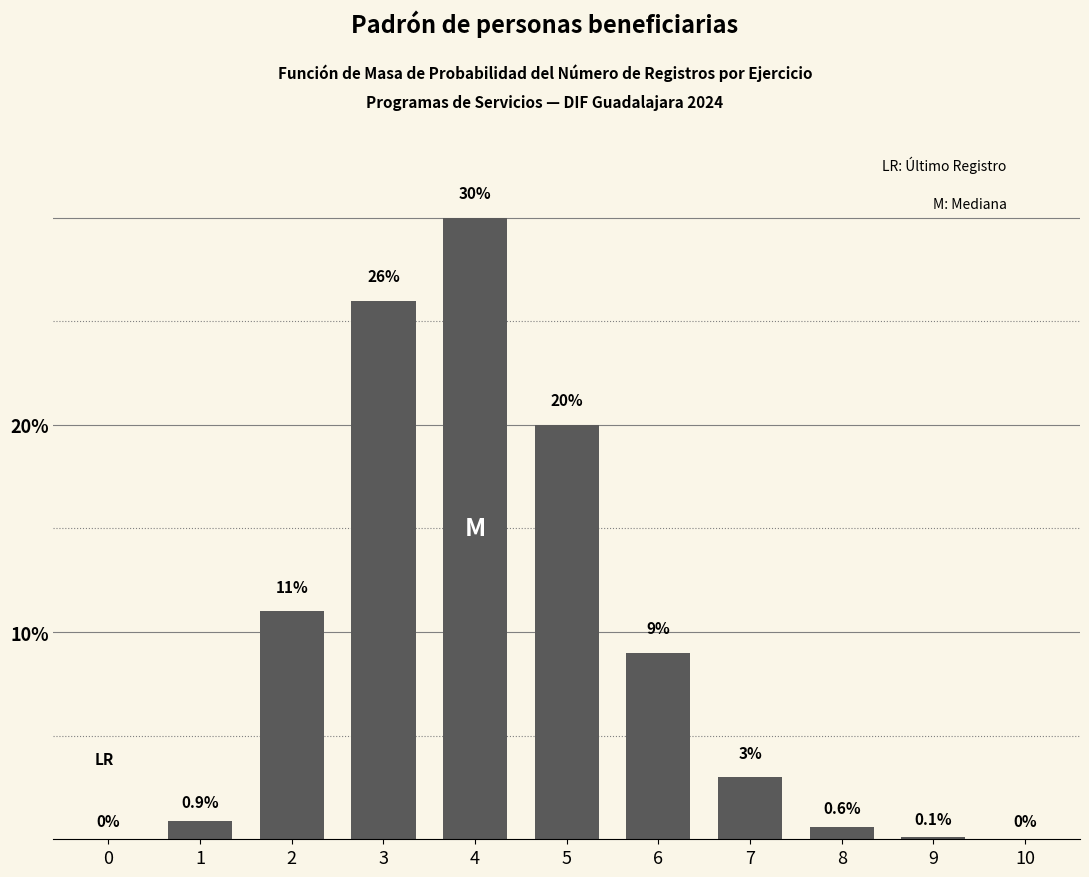

Reading right to left, what are all the values shown in this chart?

10=0.0	9=0.1	8=0.6	7=3.0	6=9.0	5=20.0	4=30.0	3=26.0	2=11.0	1=0.9	0=0.0